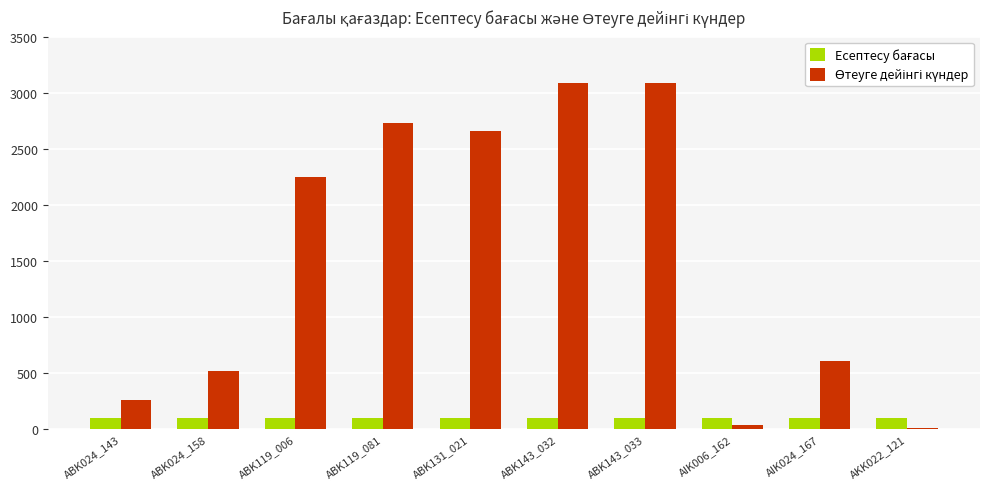

What is the greatest value displayed?

3089